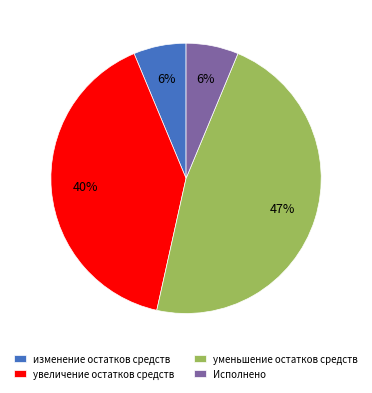

How many segments does this pie chart have?

4